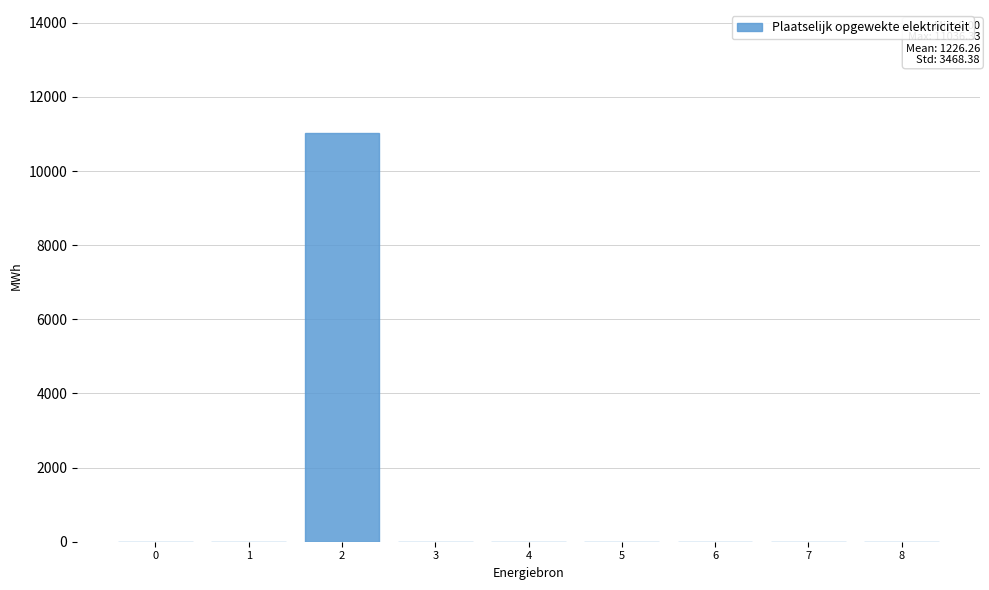

Reading right to left, list all the values displayed in this chart.

8=0.0	7=0.0	6=0.0	5=0.0	4=0.0	3=0.0	2=11036.3	1=0.0	0=0.0